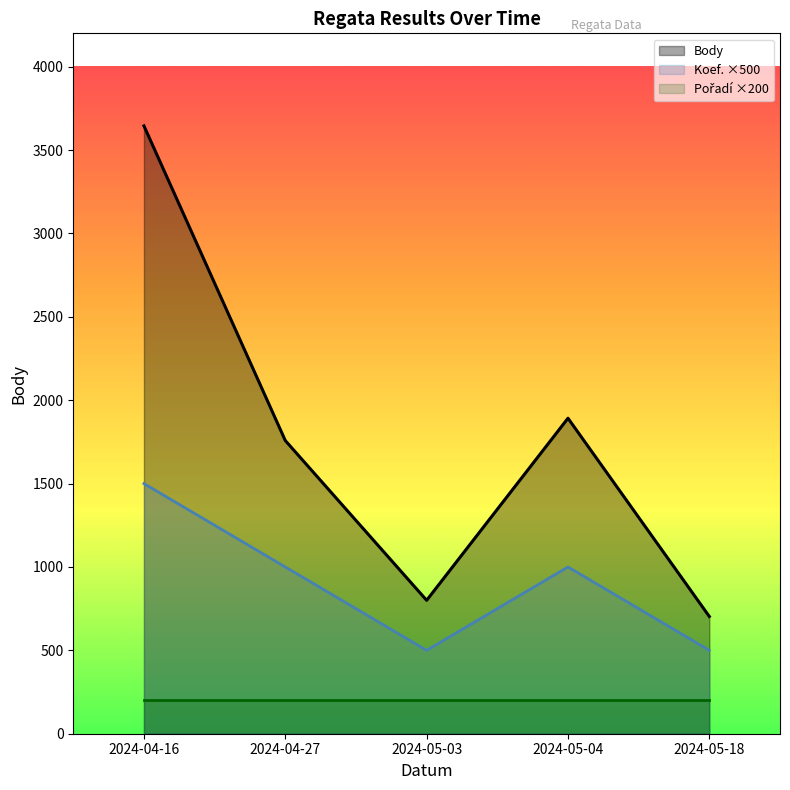

True or false: Koef. has a value of 692 at 2024-05-03.

False